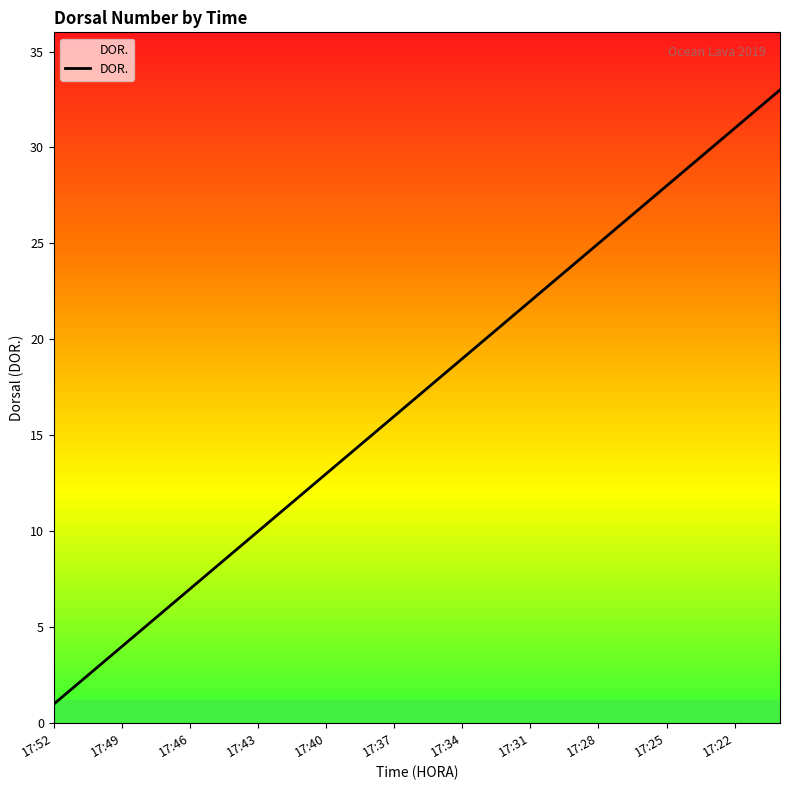

True or false: the data has more than 0 interior local peaks.

False